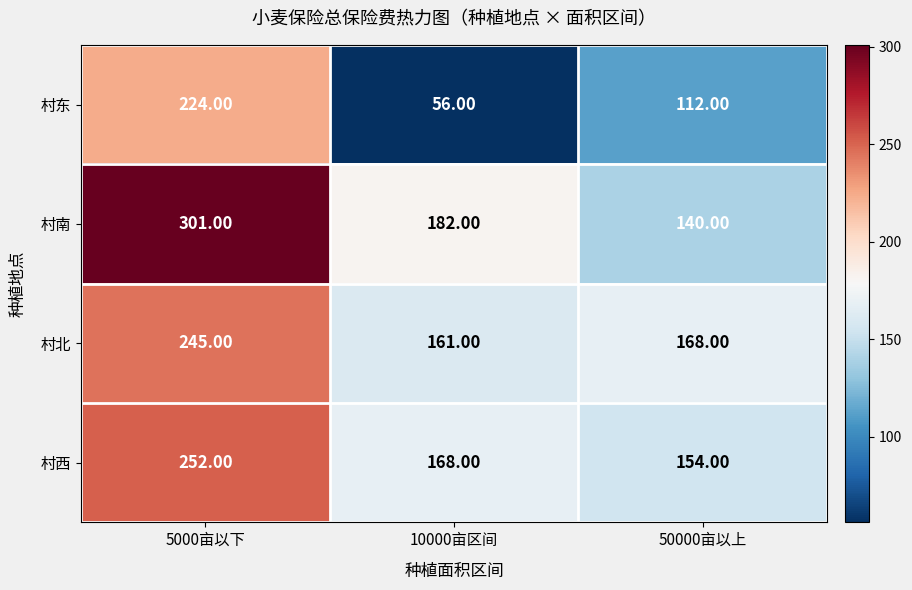

Between 5000亩以下 and 10000亩区间, which series saw the biggest shift?

村东